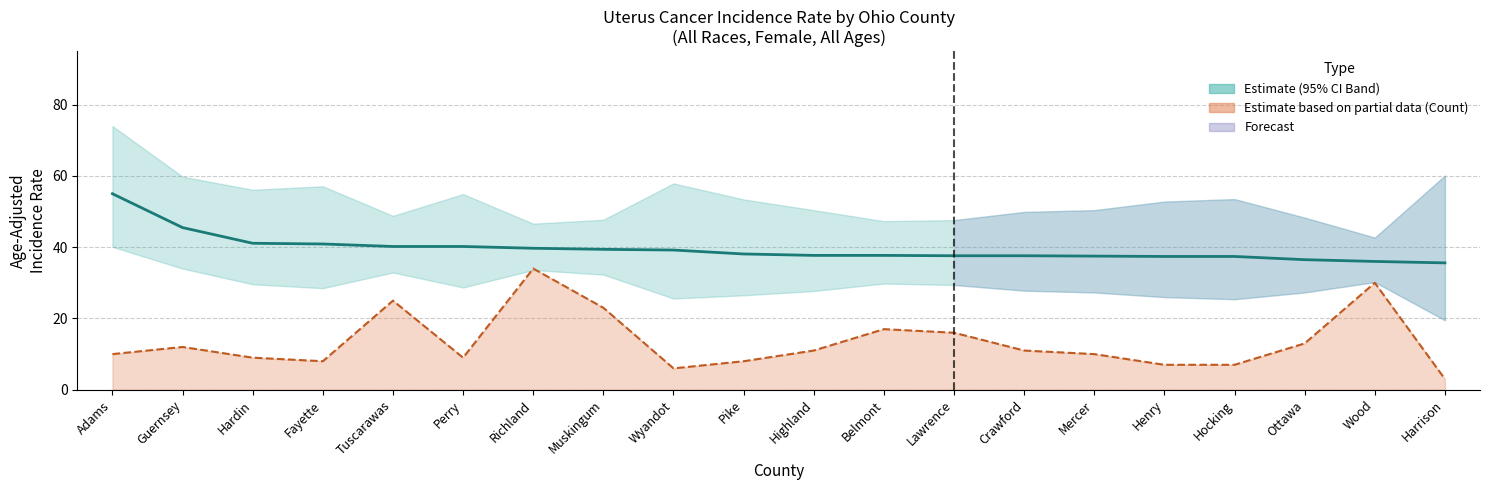

Reading left to right, what are all the values shown in this chart?

55.0	45.5	41.1	40.9	40.2	40.2	39.7	39.4	39.2	38.1	37.7	37.7	37.6	37.6	37.5	37.4	37.4	36.5	36.0	35.6